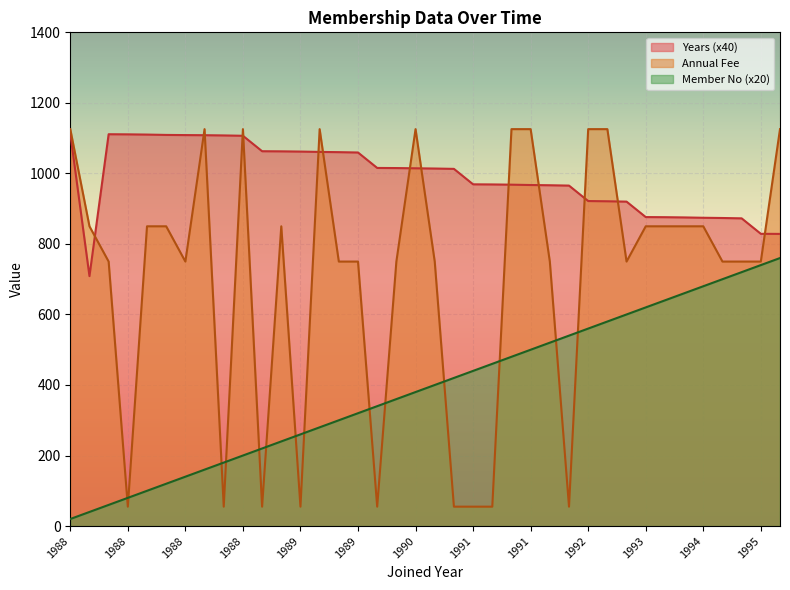

What is the maximum value for Years?

1113.4